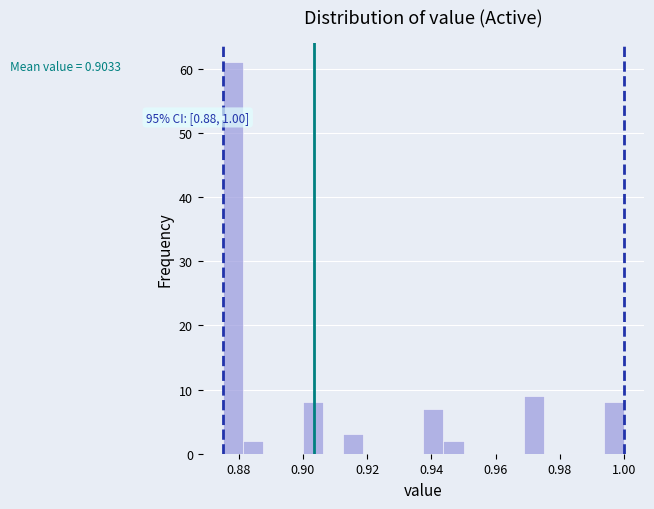

Read against the x-axis, roughly where is the centre of the tallest bar?

0.878